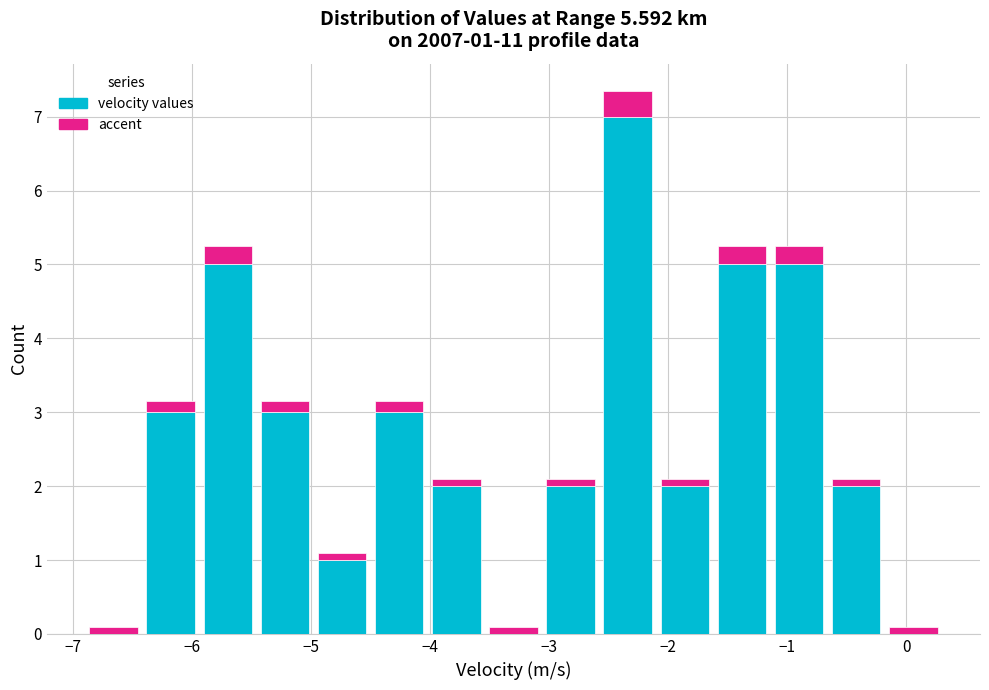

Which range on the x-axis has the tallest stacked bar (by total height)?

-2.58 to -2.10